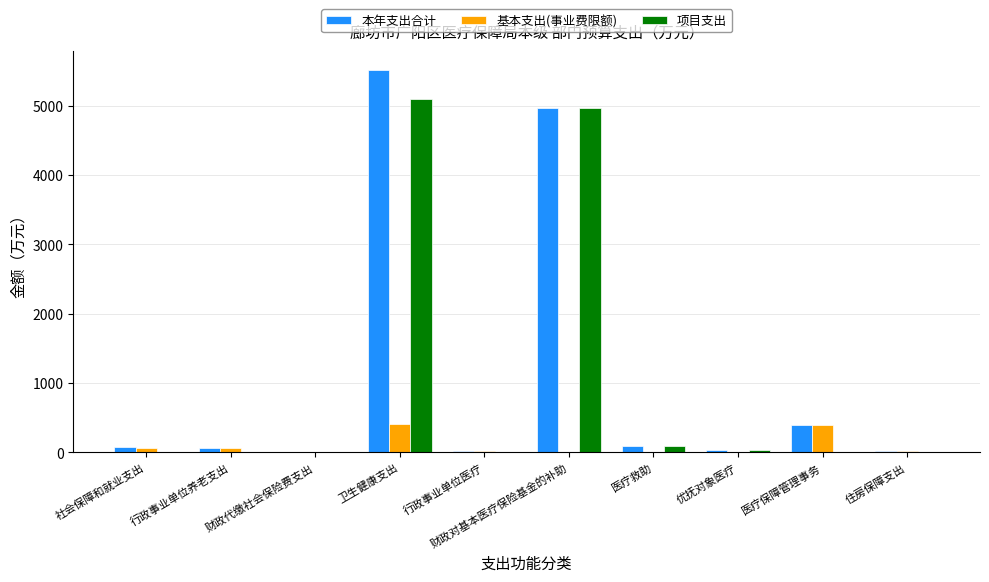

What is the approximate value of 基本支出(事业费限额) at 行政事业单位养老支出?

69.8